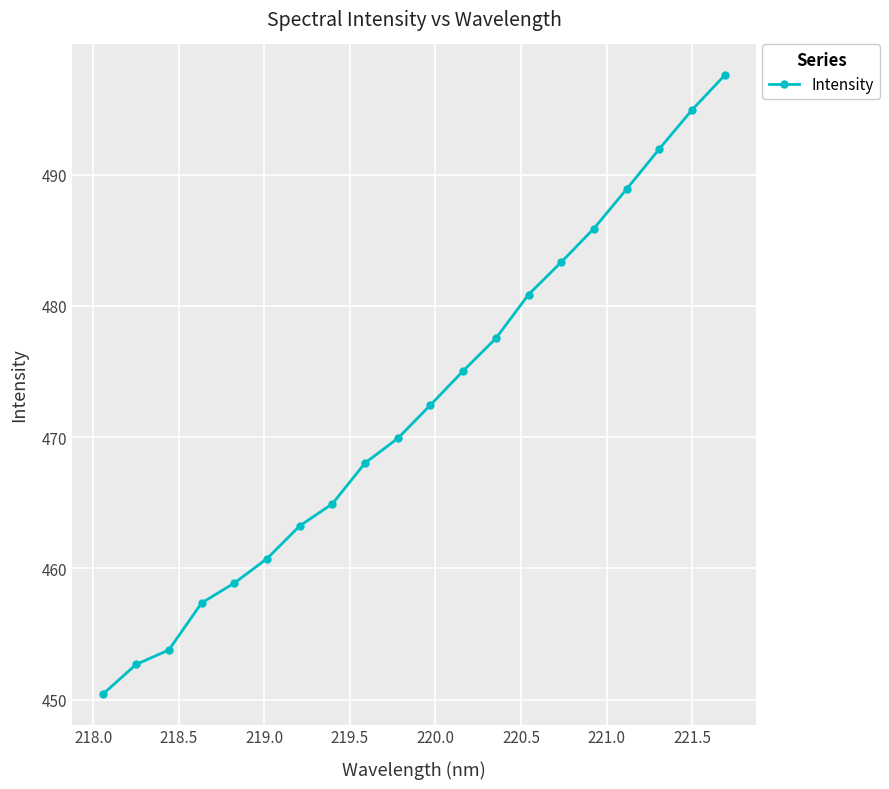

What is the average value?

472.4